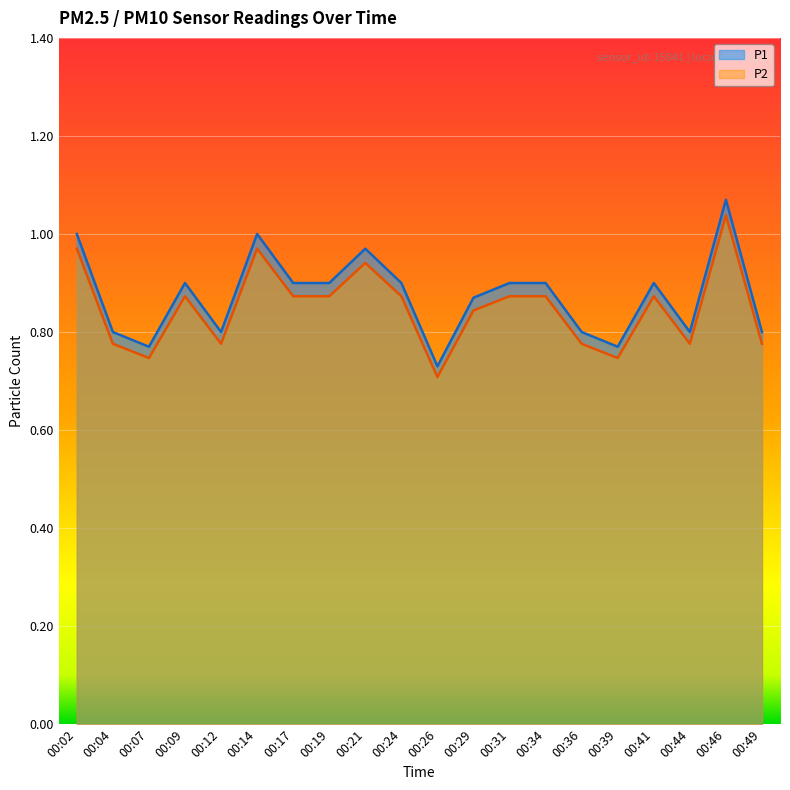

True or false: P2 and P1 intersect in this chart.

False